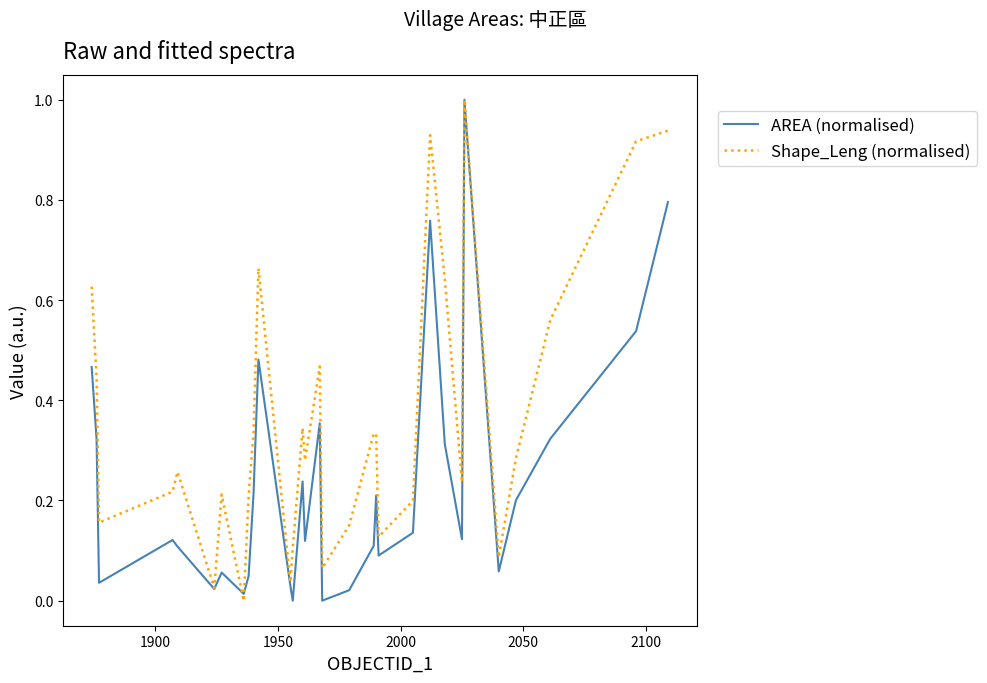

What is the sum of all AREA (normalised) values?

7.3